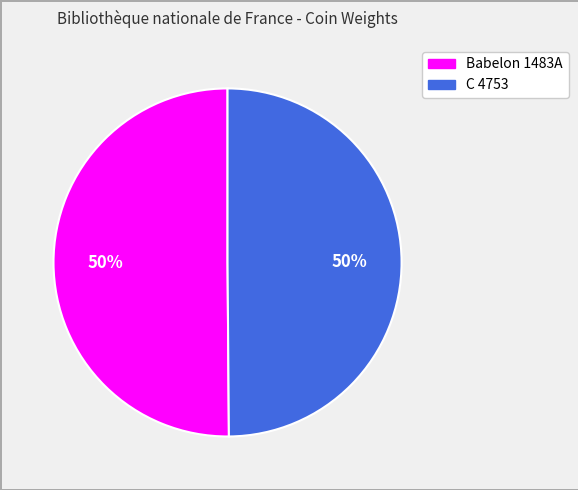

Is it true that Babelon 1483A is 39% of the pie?

False